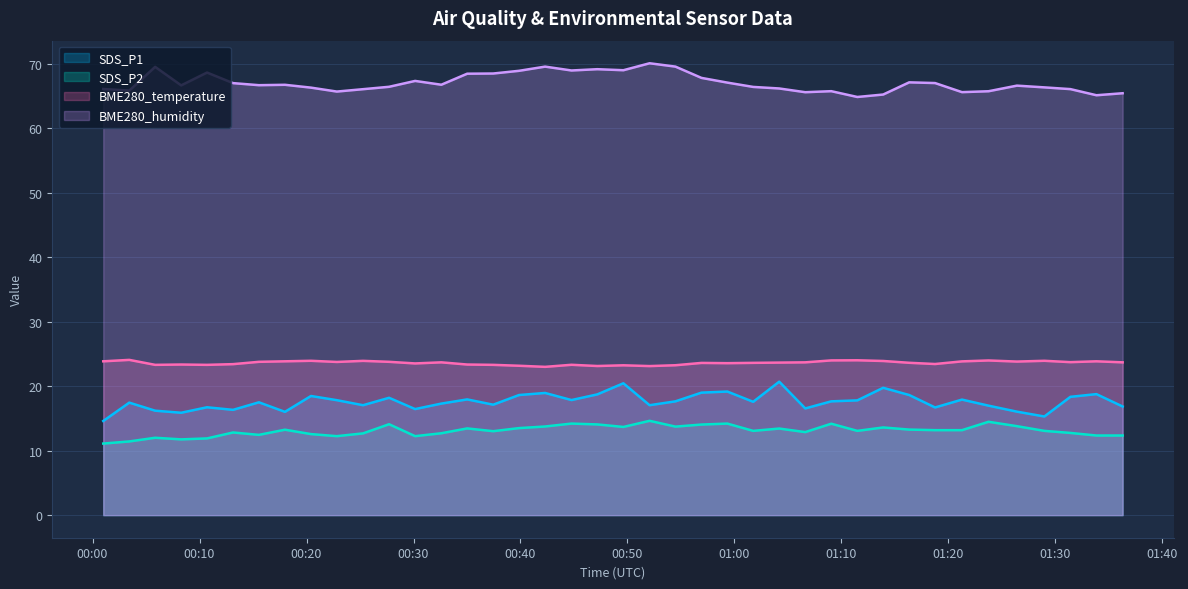

Which series has the largest total across all categories?

BME280_humidity